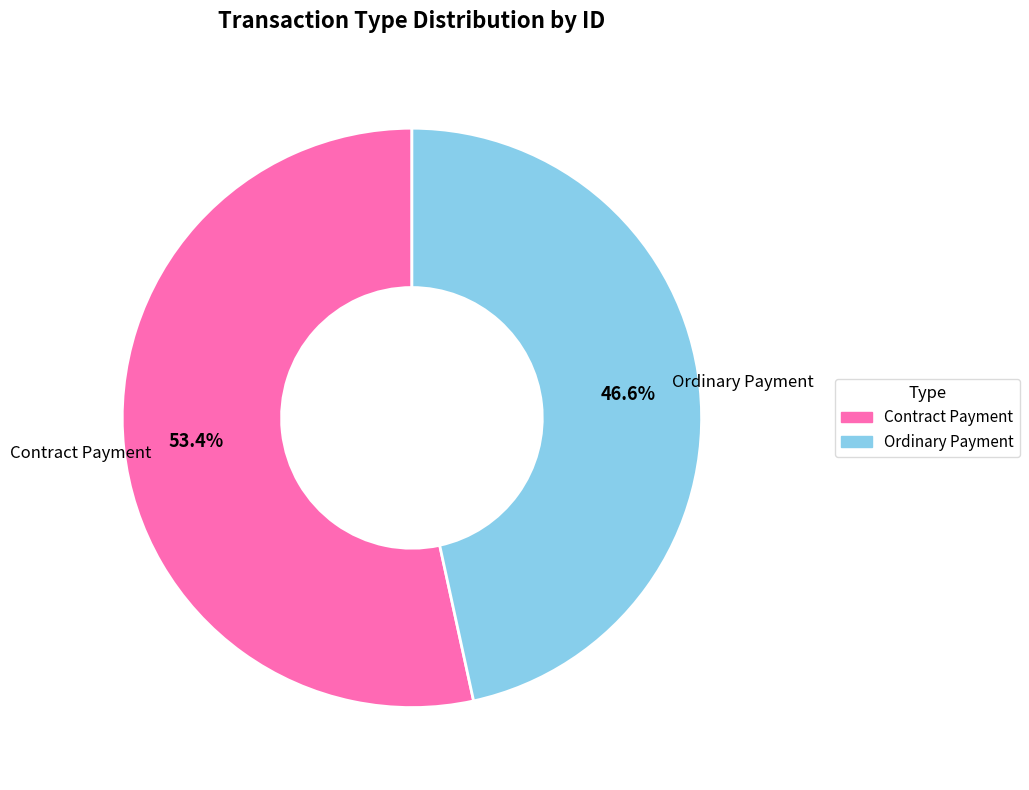

Count the number of slices in the pie.

2